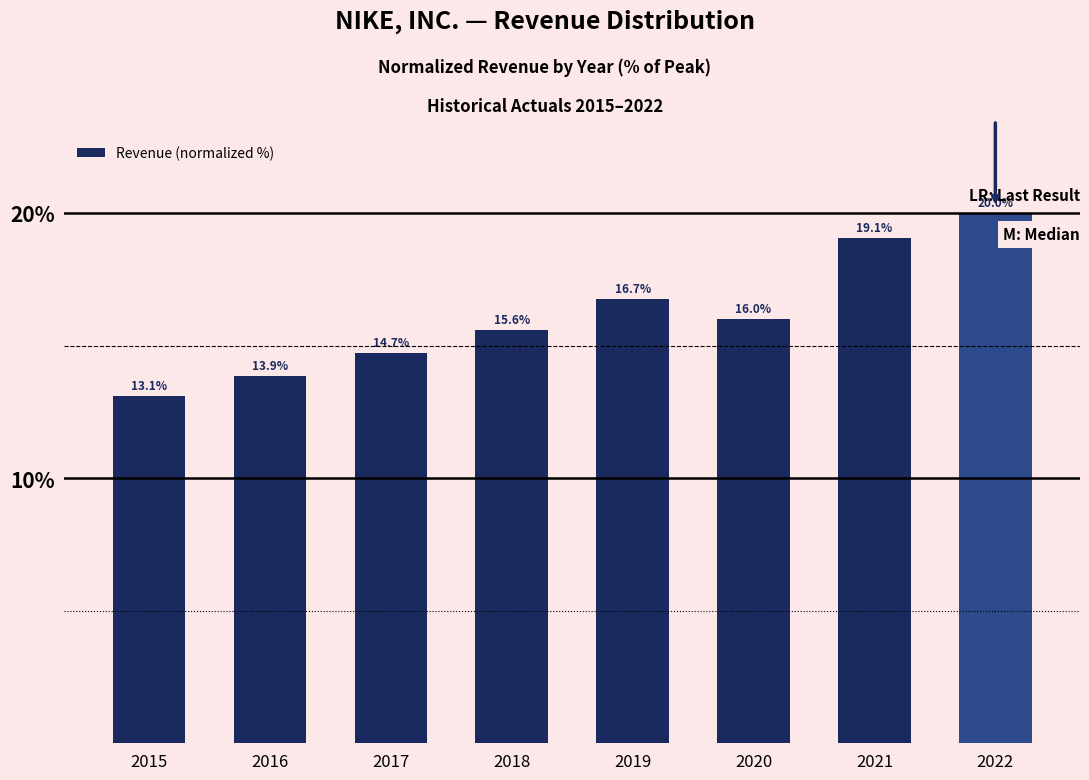

What is the average value?

16.1